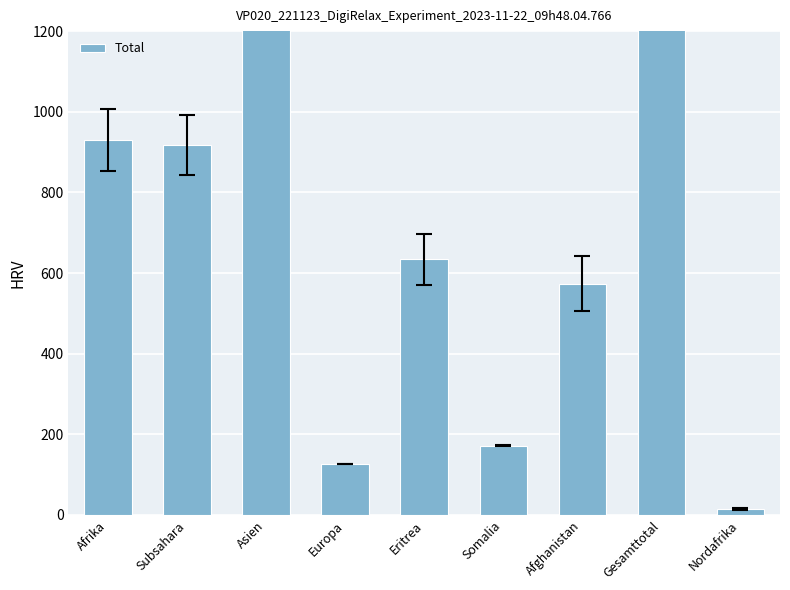

List the labels in order of value, smallest first.

Nordafrika, Europa, Somalia, Afghanistan, Eritrea, Subsahara, Afrika, Asien, Gesamttotal